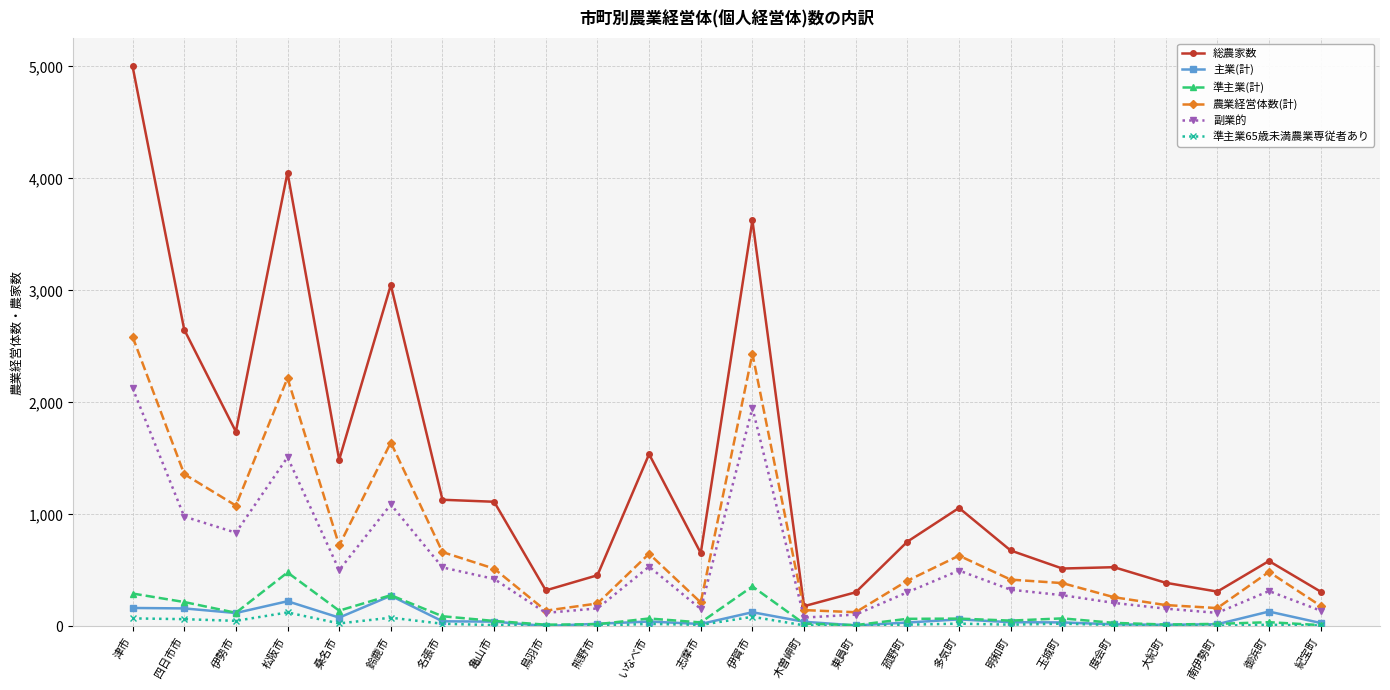

The 農業経営体数(計) series shows 2434 at 伊賀市. True or false?

True